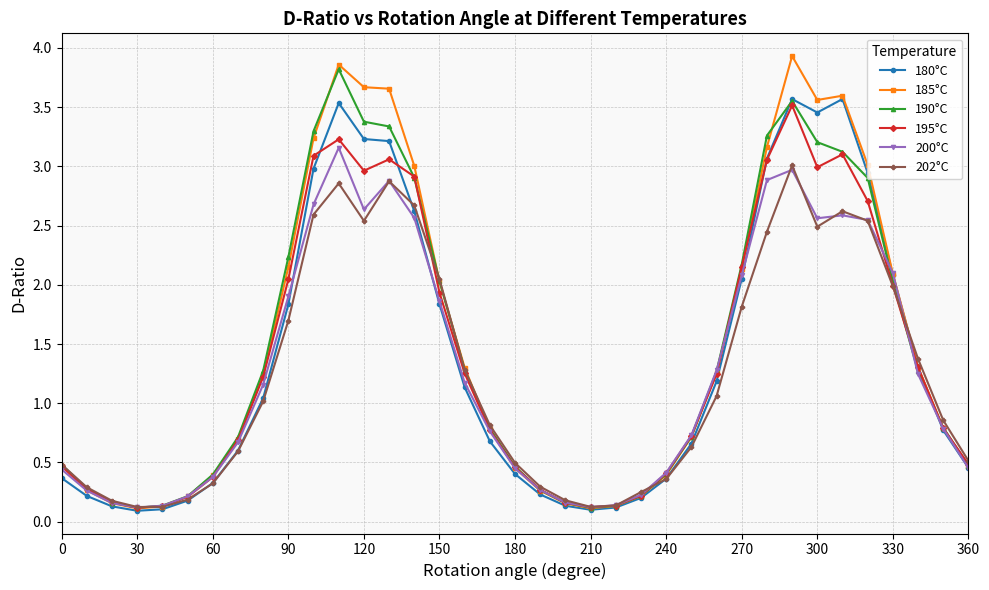

Which series has the widest spread of values?

185°C